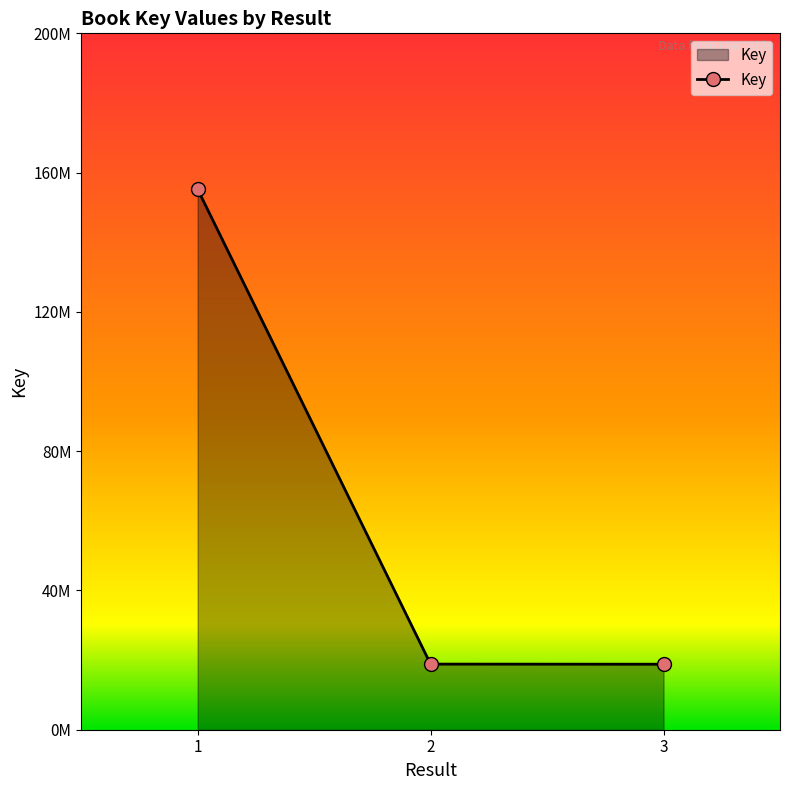

What is the value of the 2nd point from the left?

18844600